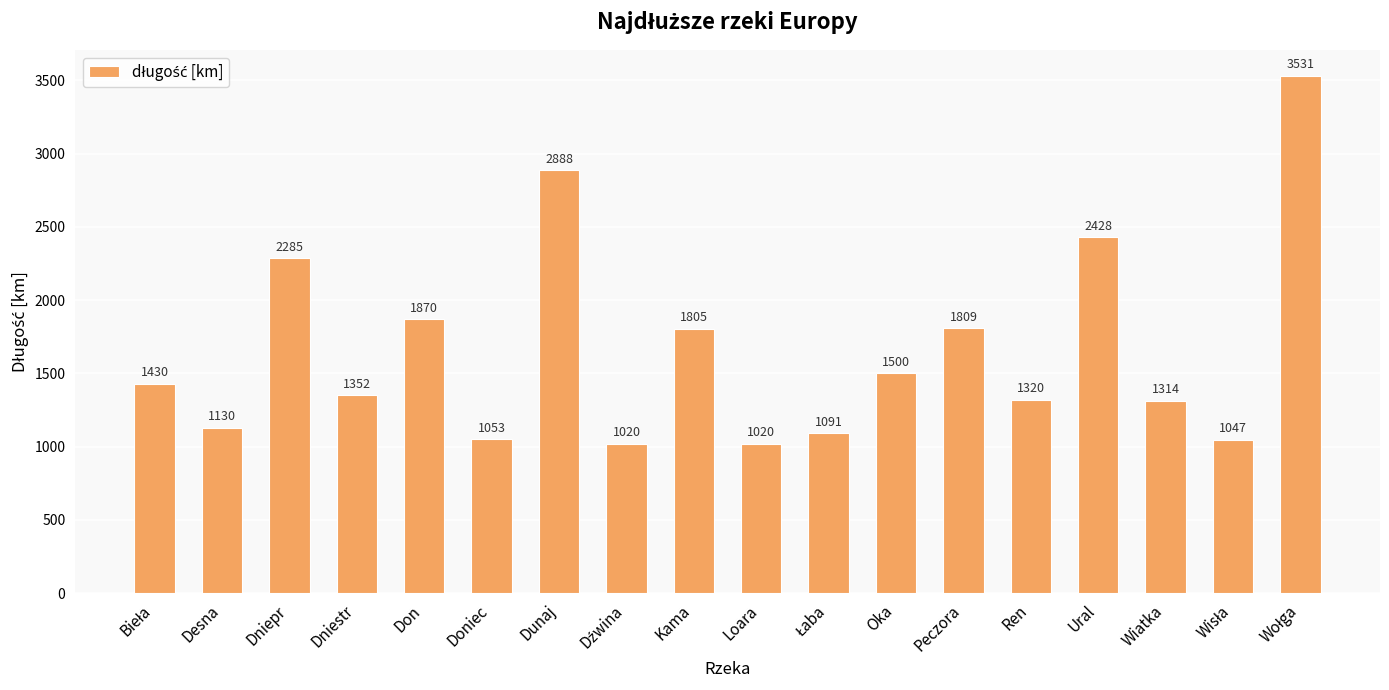

How many data points does each series have?

18